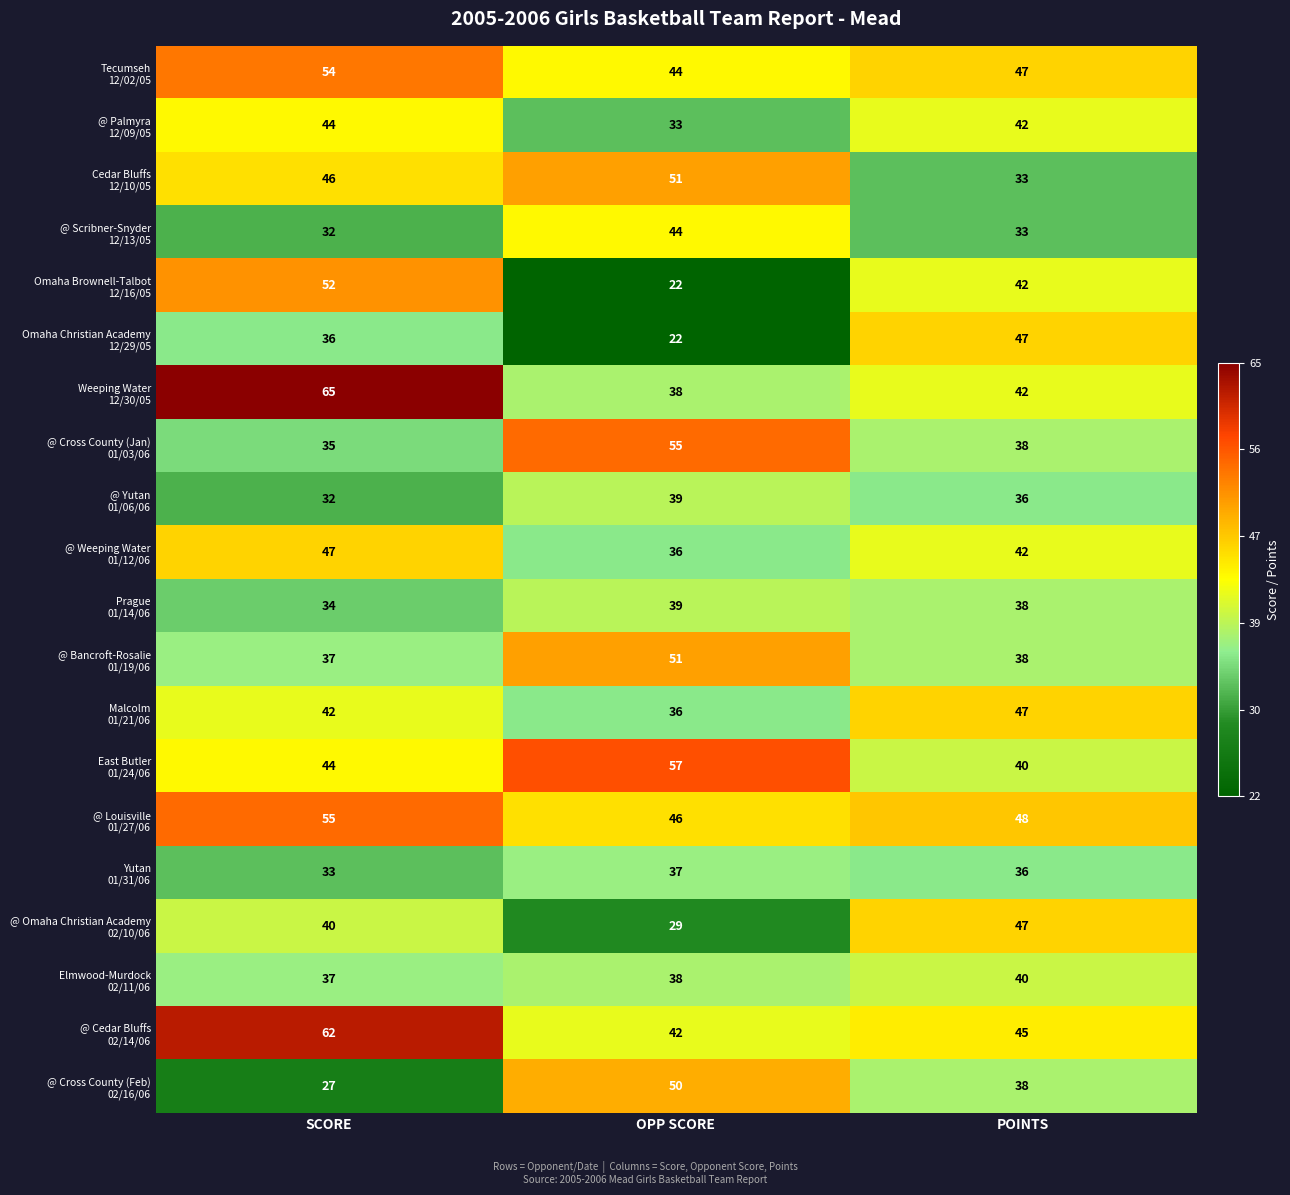

What is the total value across all series at POINTS?

819